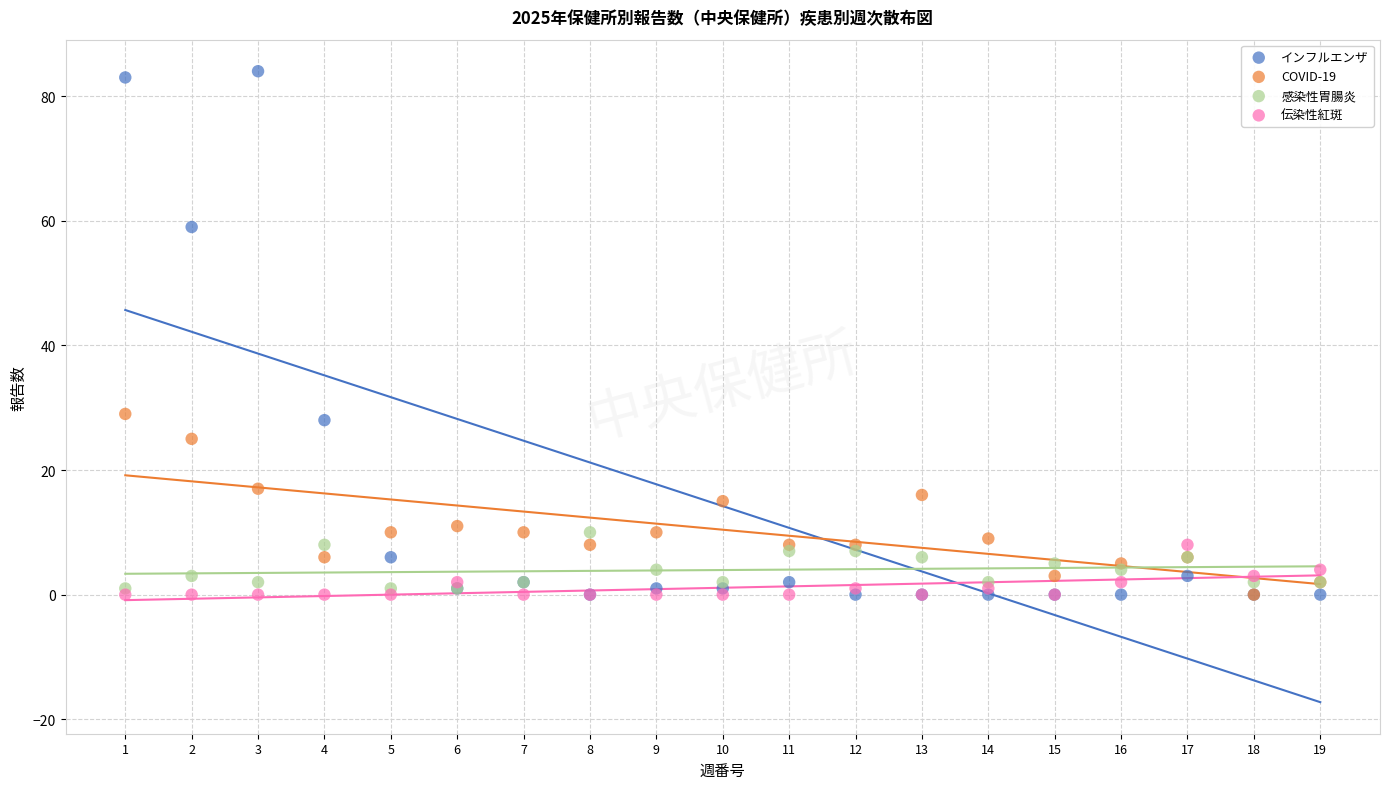

What are all the series names shown in the legend?

インフルエンザ, COVID-19, 感染性胃腸炎, 伝染性紅斑